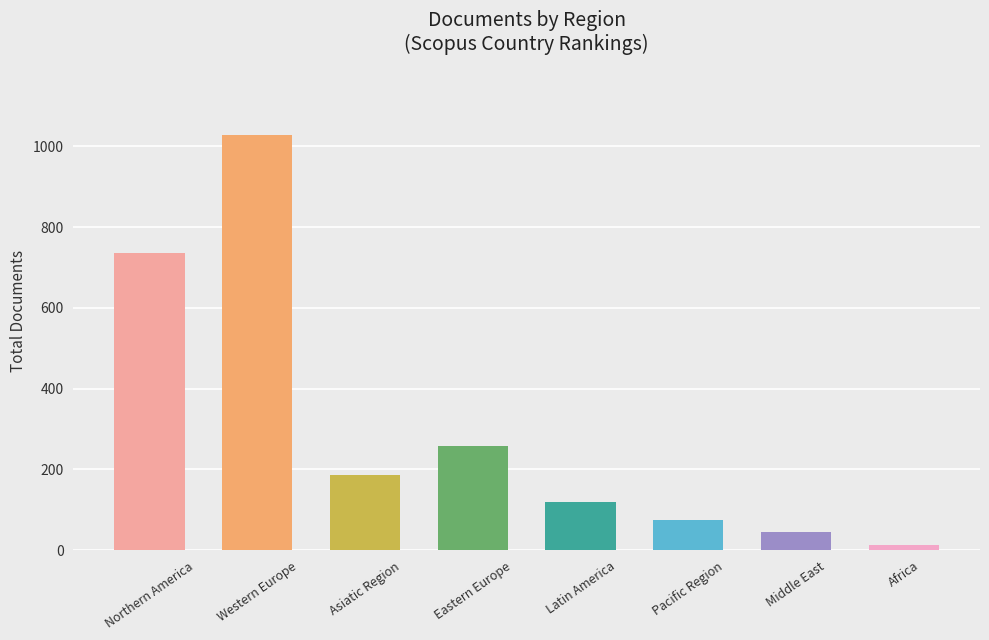

True or false: the data shows 119 at Latin America.

True